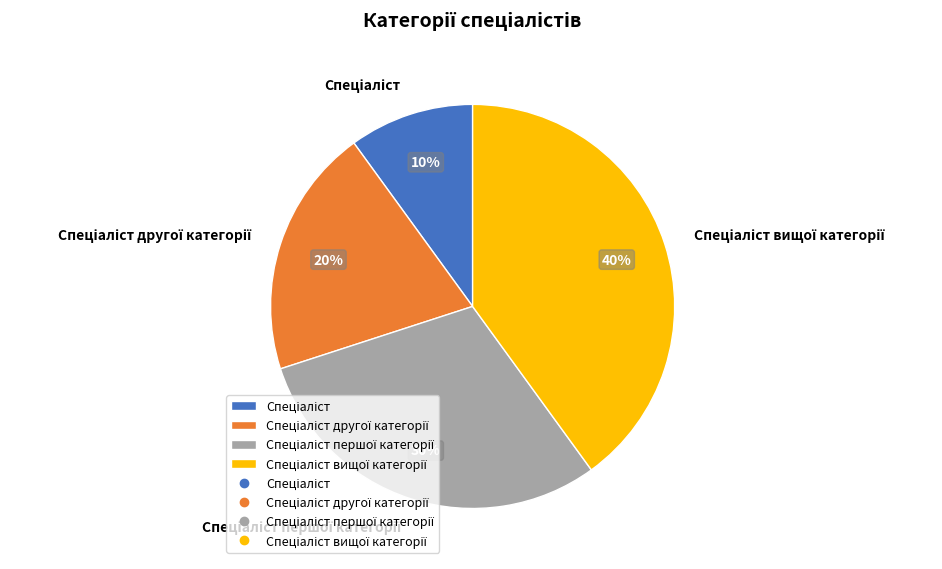

Is there any slice that represents more than half of the pie?

No